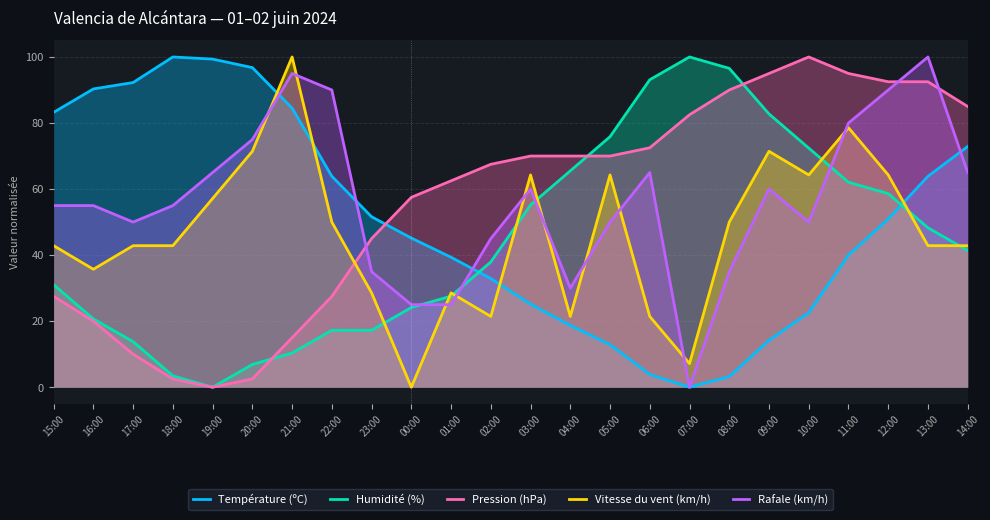

At 02:00, list the series in order from smallest to largest.

Vitesse du vent (km/h), Température (ºC), Humidité (%), Rafale (km/h), Pression (hPa)